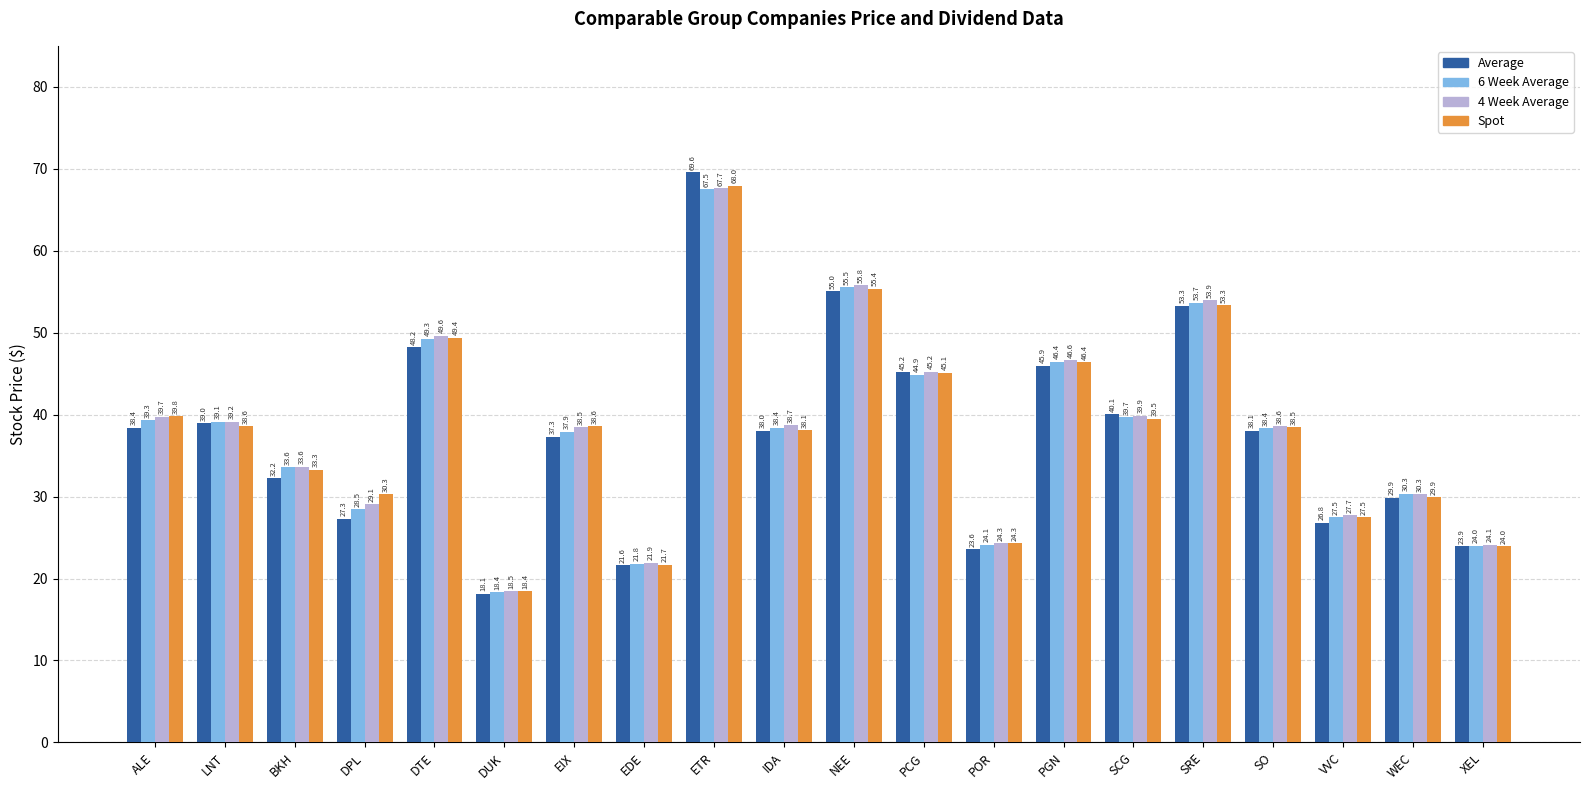

The value of Spot at WEC is 39.4. True or false?

False